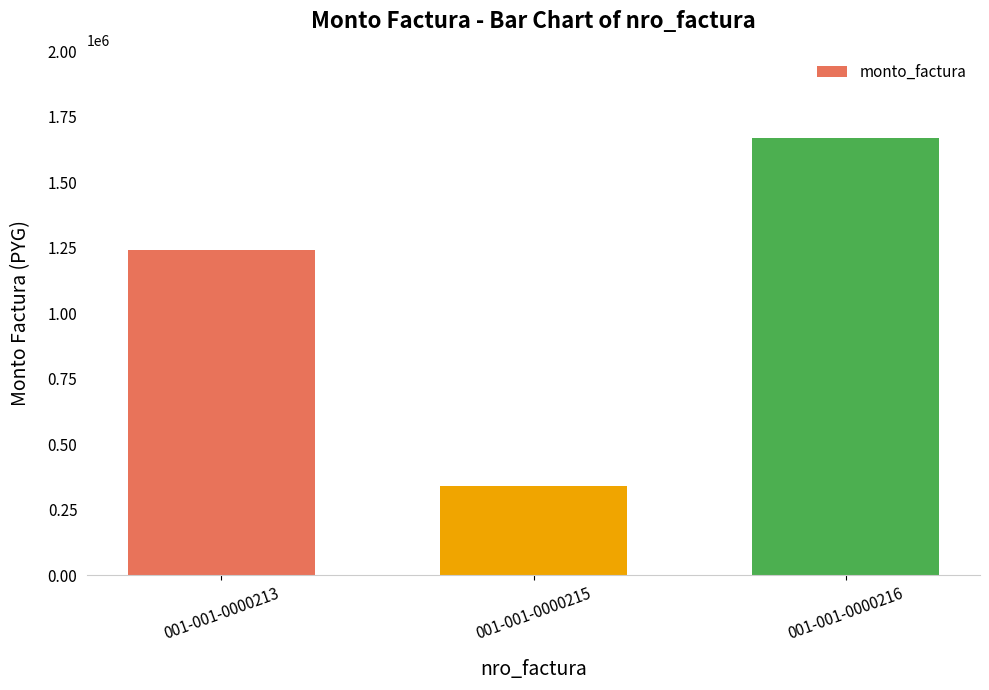

What is the greatest value displayed?

1670000